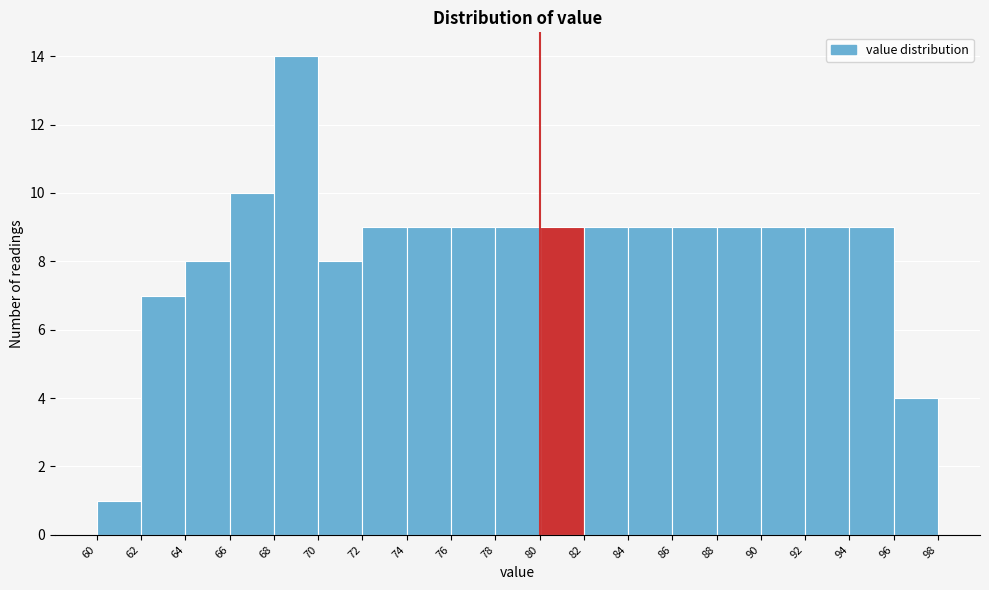

Reading left to right, transcribe this chart: for each bar, give the range it covers on the x-axis and its height. The values are not printed on the chart, so give them approximately, as read against the axis.

60 to 62: 1
62 to 64: 7
64 to 66: 8
66 to 68: 10
68 to 70: 14
70 to 72: 8
72 to 74: 9
74 to 76: 9
76 to 78: 9
78 to 80: 9
80 to 82: 9
82 to 84: 9
84 to 86: 9
86 to 88: 9
88 to 90: 9
90 to 92: 9
92 to 94: 9
94 to 96: 9
96 to 98: 4